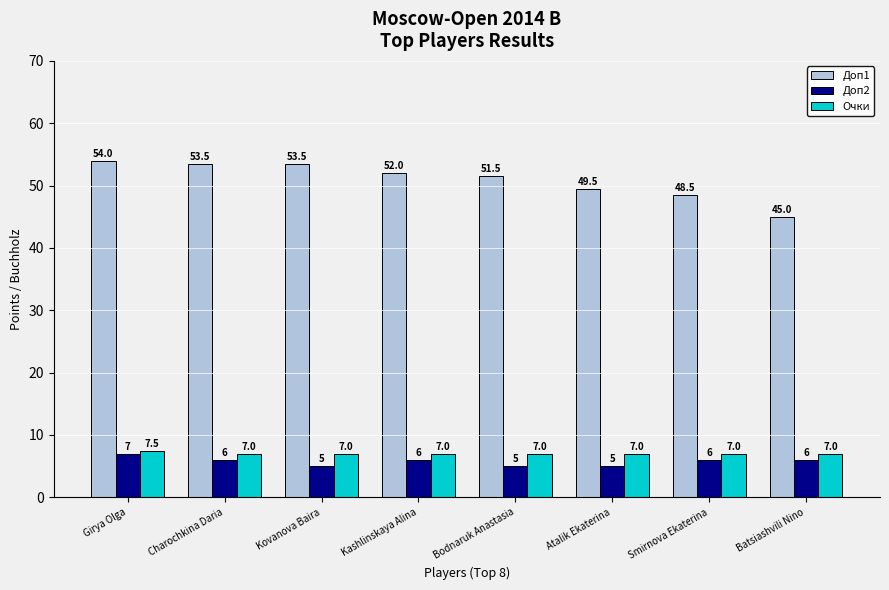

What position from the right is Batsiashvili Nino?

1